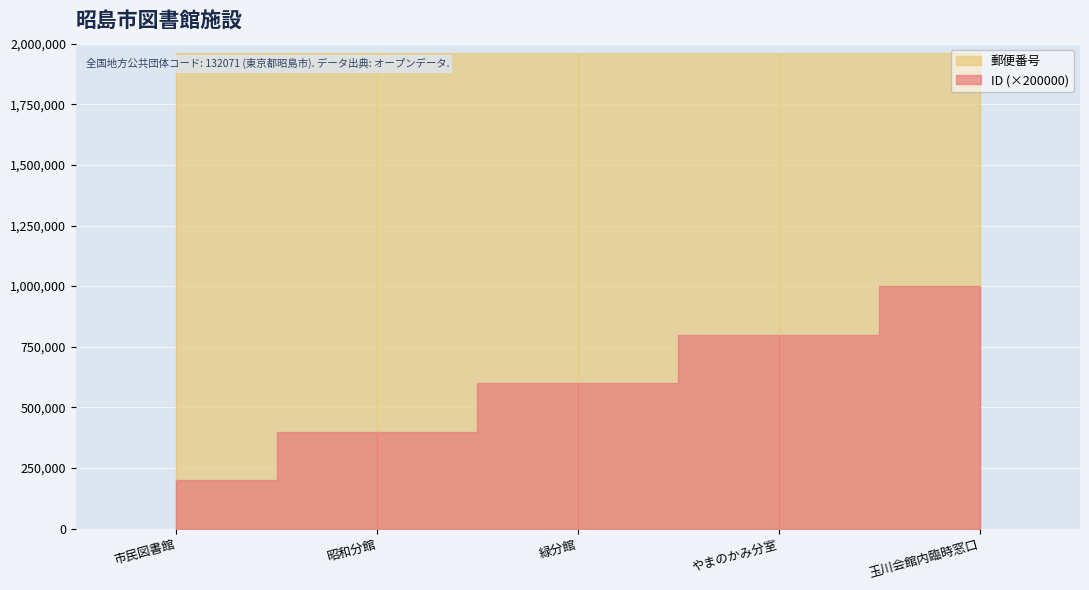

Is it true that ID equals 2 at 緑分館?

False